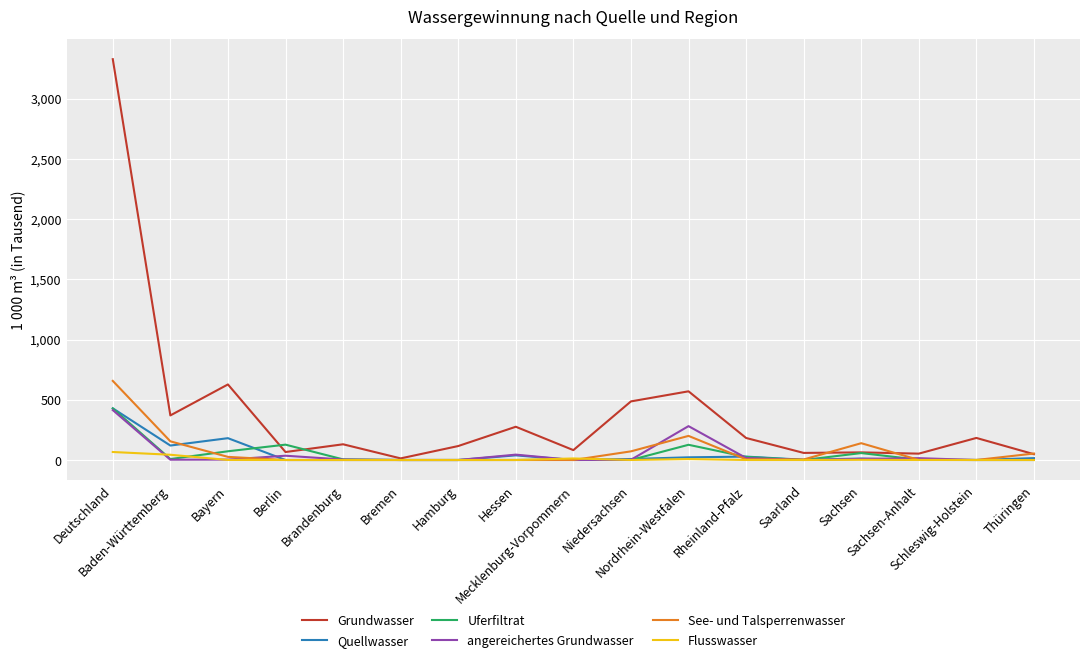

Between Baden-Württemberg and Rheinland-Pfalz, which series saw the biggest shift?

Grundwasser